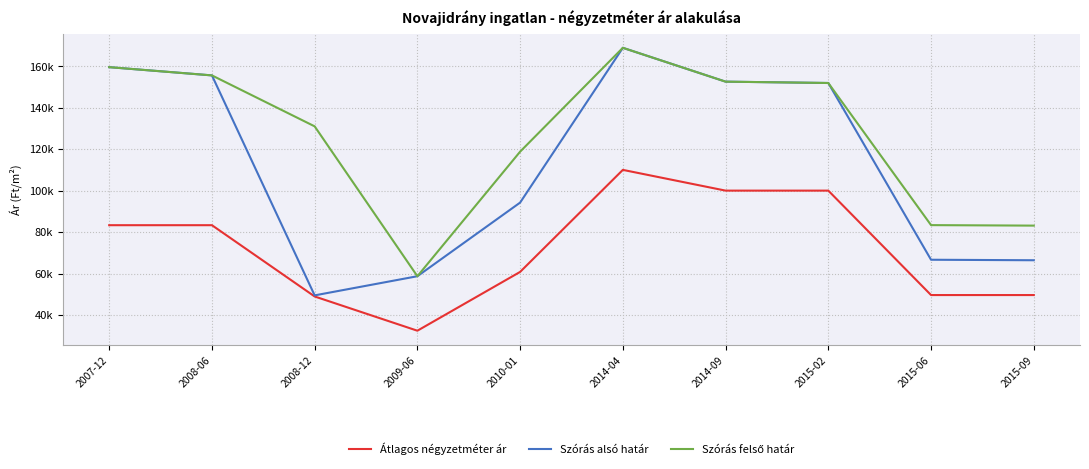

Reading left to right, transcribe all the data shown in this chart.

Átlagos négyzetméter ár: 2007-12=83333	2008-06=83333	2008-12=48968	2009-06=32460	2010-01=60810	2014-04=110000	2014-09=100000	2015-02=100000	2015-06=49652	2015-09=49652
Szórás alsó határ: 2007-12=159522	2008-06=155552	2008-12=49498	2009-06=58732	2010-01=94229	2014-04=168850	2014-09=152536	2015-02=151888	2015-06=66674	2015-09=66433
Szórás felső határ: 2007-12=159522	2008-06=155552	2008-12=130982	2009-06=58732	2010-01=118781	2014-04=168850	2014-09=152536	2015-02=151888	2015-06=83368	2015-09=83127